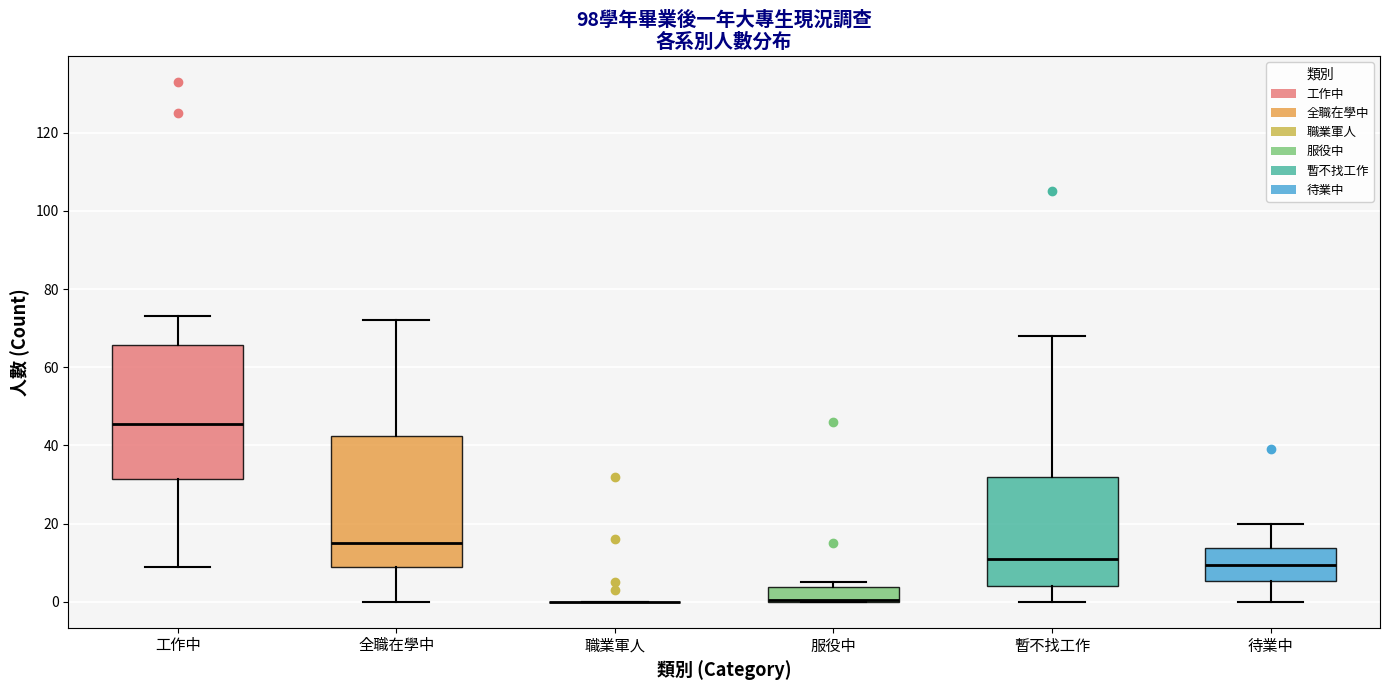

Where does the upper whisker of the box for 暫不找工作 end on the y-axis? The values are not printed on the chart, so give them approximately, as read against the axis.

68